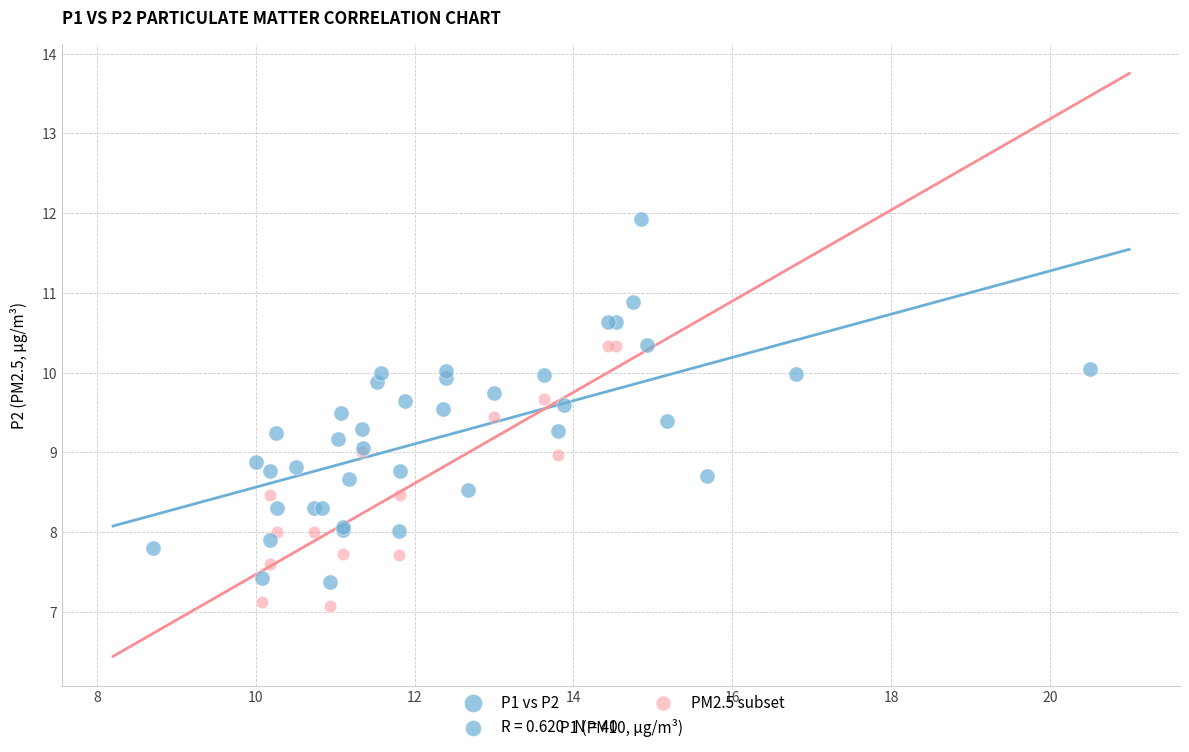

Which series reaches the maximum Y coordinate?

P1 vs P2